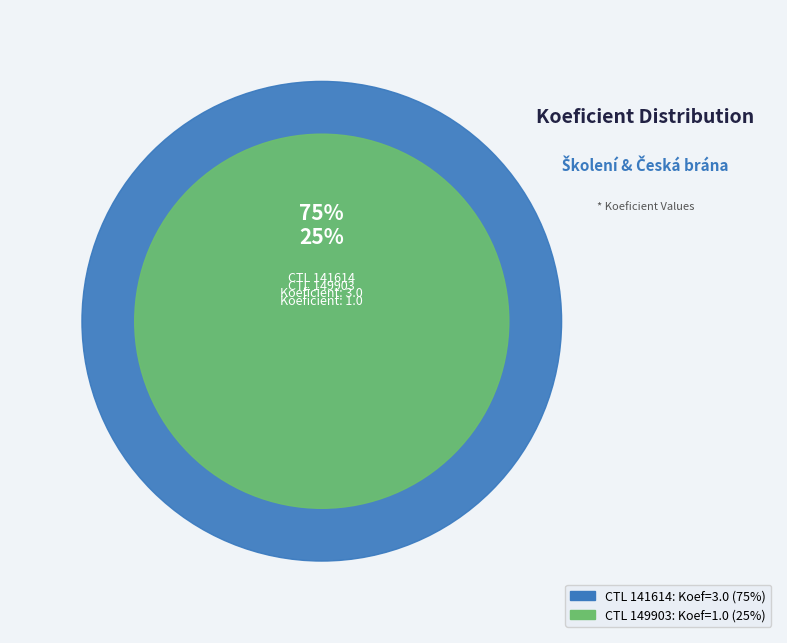

What percentage is the 141614 slice, to the nearest percent?

75%